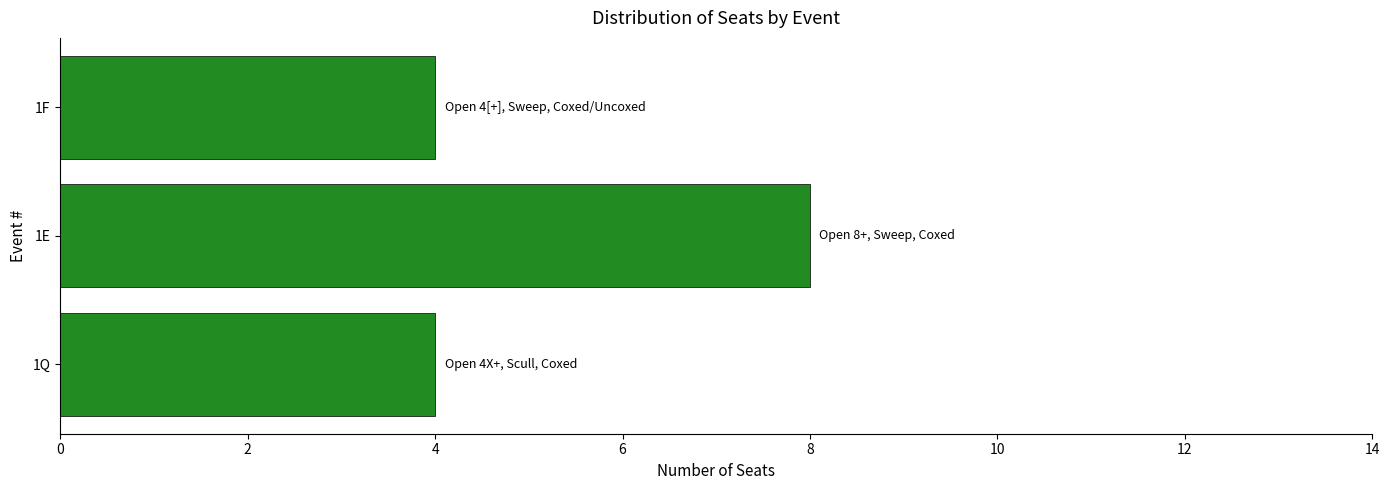

The chart shows a value of 7 at 1F. True or false?

False